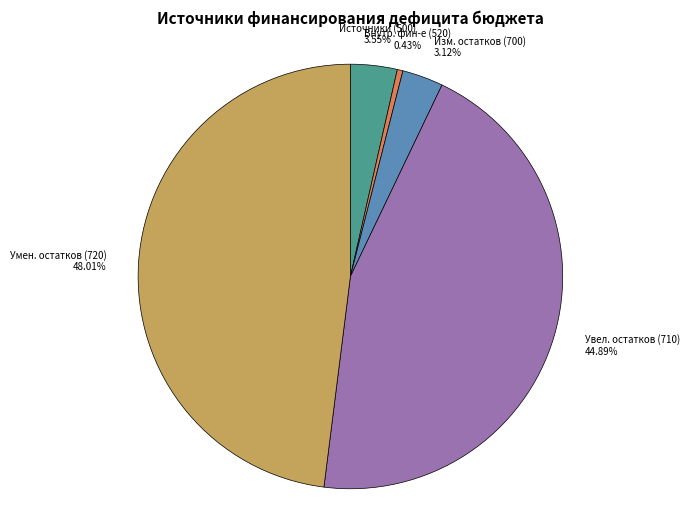

How many segments does this pie chart have?

5